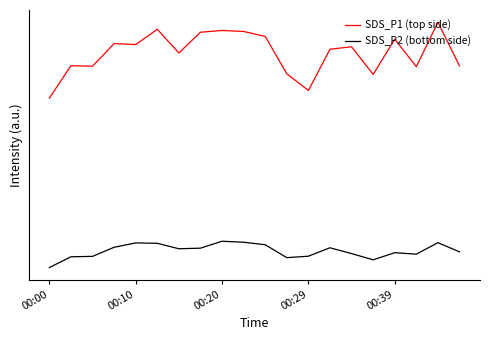

Which series has the largest range (max minus min)?

SDS_P1 (top side)